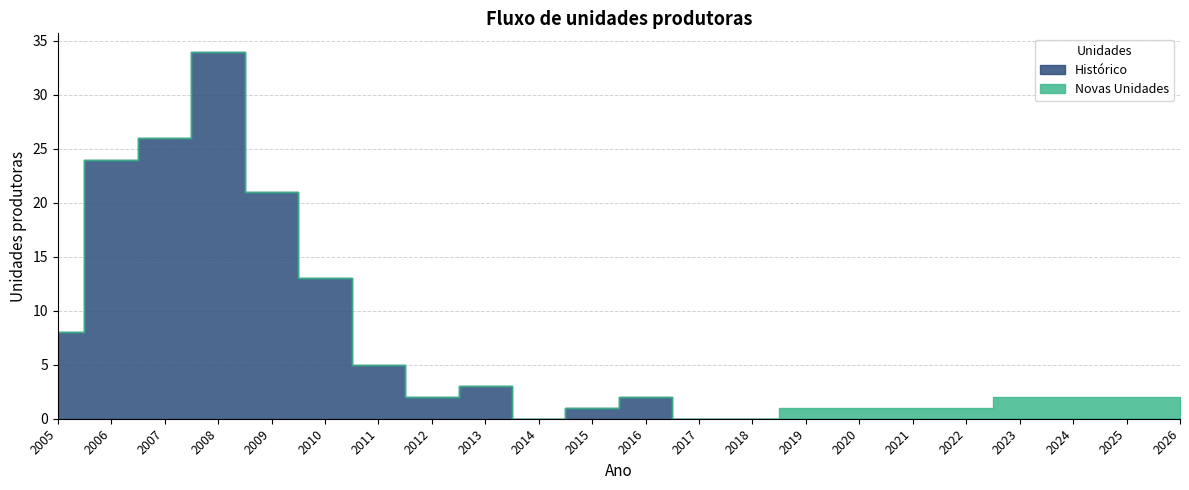

What is the difference between the maximum and minimum values in the Histórico series?

34